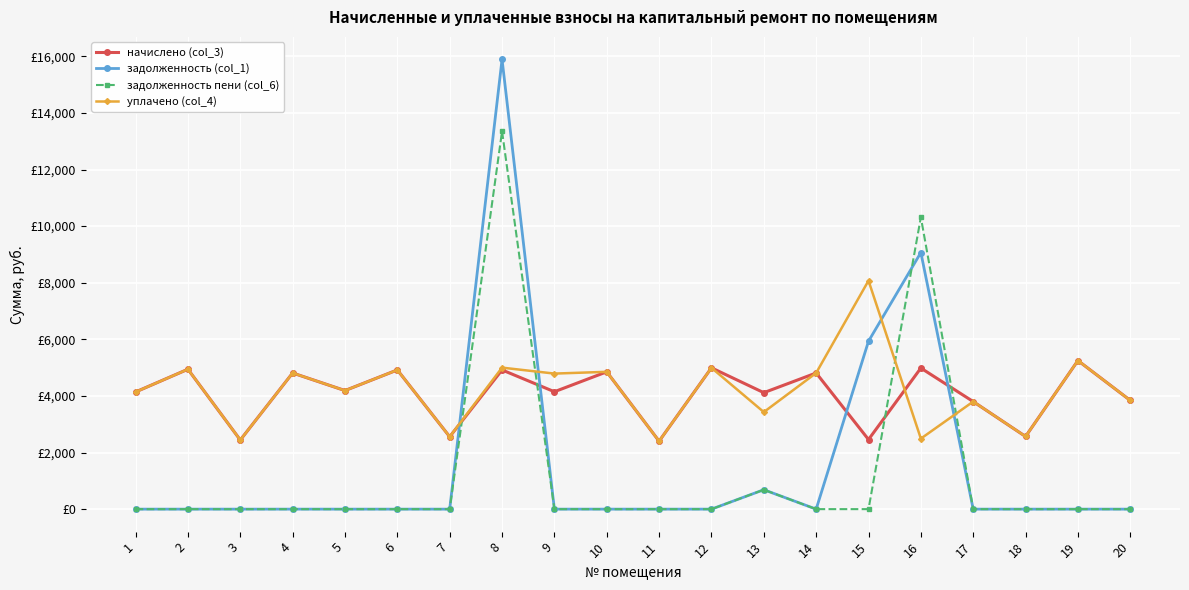

Reading right to left, list all the values displayed in this chart.

начислено (col_3): 20=3841.9	19=5249.5	18=2566.8	17=3800.5	16=4984.6	15=2459.2	14=4810.7	13=4115.2	12=4992.8	11=2401.2	10=4852.1	9=4148.3	8=4918.3	7=2558.5	6=4918.3	5=4189.7	4=4810.7	3=2442.6	2=4943.2	1=4140.0
задолженность (col_1): 20=0.0	19=0.0	18=0.0	17=0.0	16=9066.1	15=5933.0	14=0.0	13=685.9	12=0.0	11=0.0	10=0.0	9=0.0	8=15891.3	7=0.0	6=0.0	5=0.0	4=0.0	3=0.0	2=0.0	1=0.0
задолженность пени (col_6): 20=0.0	19=0.0	18=0.0	17=0.0	16=10312.3	15=0.0	14=0.0	13=685.9	12=0.0	11=0.0	10=0.0	9=0.0	8=13350.4	7=0.0	6=0.0	5=0.0	4=0.0	3=0.0	2=0.0	1=0.0
уплачено (col_4): 20=3841.9	19=5249.5	18=2566.8	17=3800.5	16=2492.3	15=8072.5	14=4810.7	13=3429.3	12=4992.8	11=2401.2	10=4852.1	9=4789.6	8=5000.0	7=2558.5	6=4918.3	5=4189.7	4=4810.7	3=2442.6	2=4943.2	1=4140.0